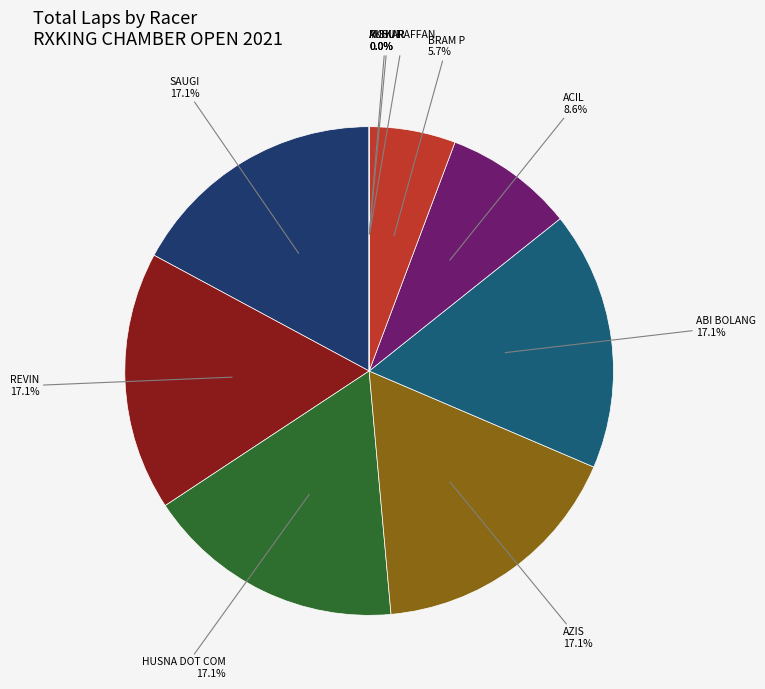

What is the largest slice in the pie chart?

SAUGI